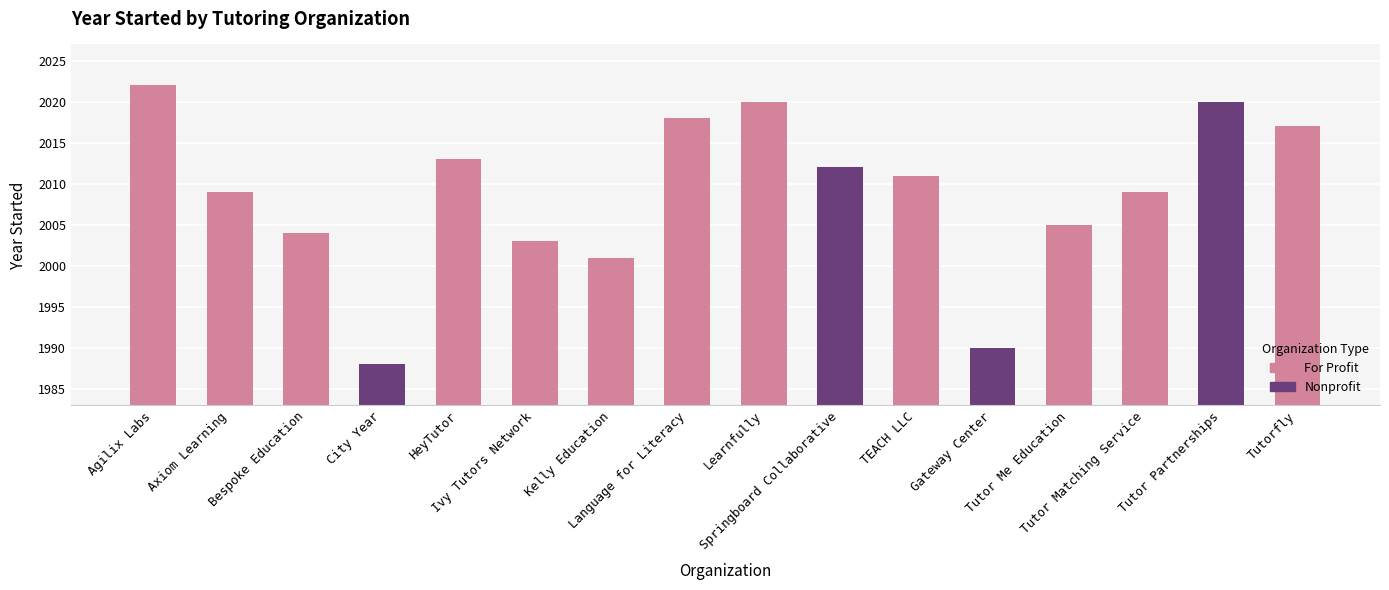

What is the difference between the maximum and second lowest values?

32